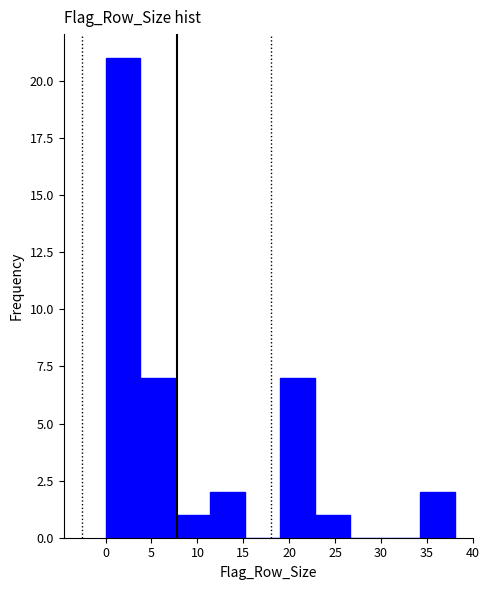

What is the height of the bar covering 0.0 to 3.8 on the x-axis? Neither the bar edges nor the heights are printed on the chart, so give them approximately, as read against the axes.

21